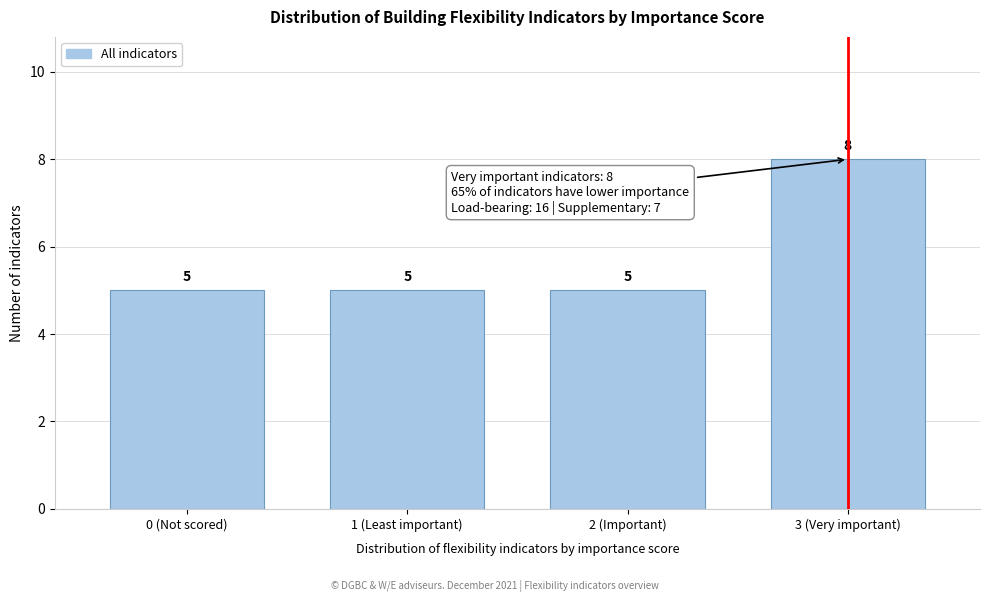

Reading right to left, what are all the values shown in this chart?

8	5	5	5